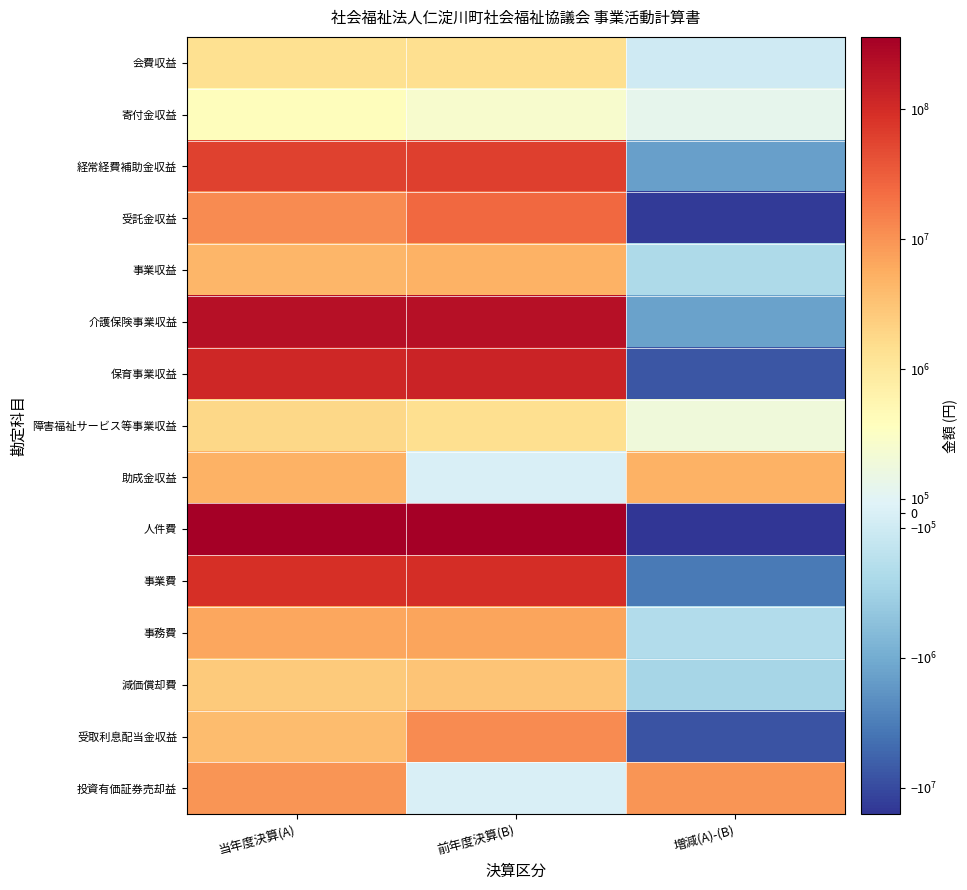

At which category does the chart reach its minimum across all series?

増減(A)-(B)